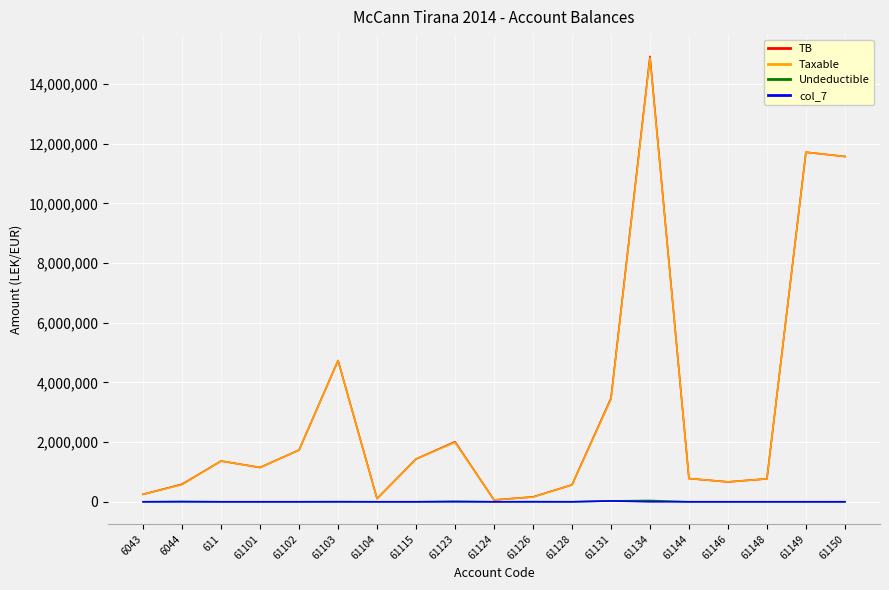

Between 61131 and 61144, which series saw the biggest shift?

TB